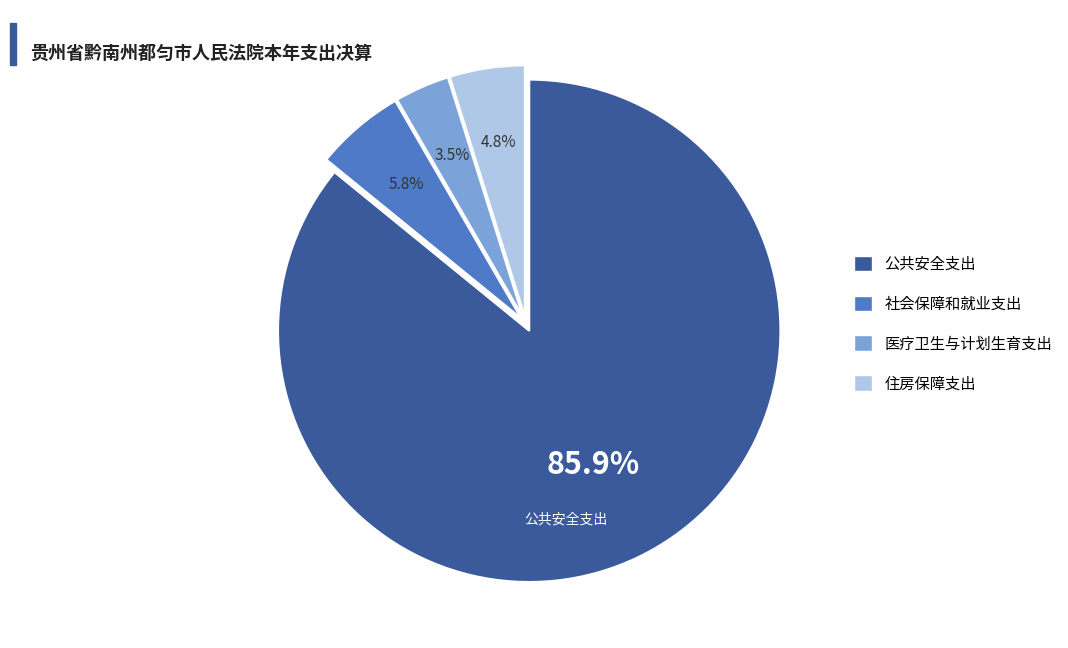

To the nearest percent, what is the combined percentage of 公共安全支出 and 医疗卫生与计划生育支出?

89%